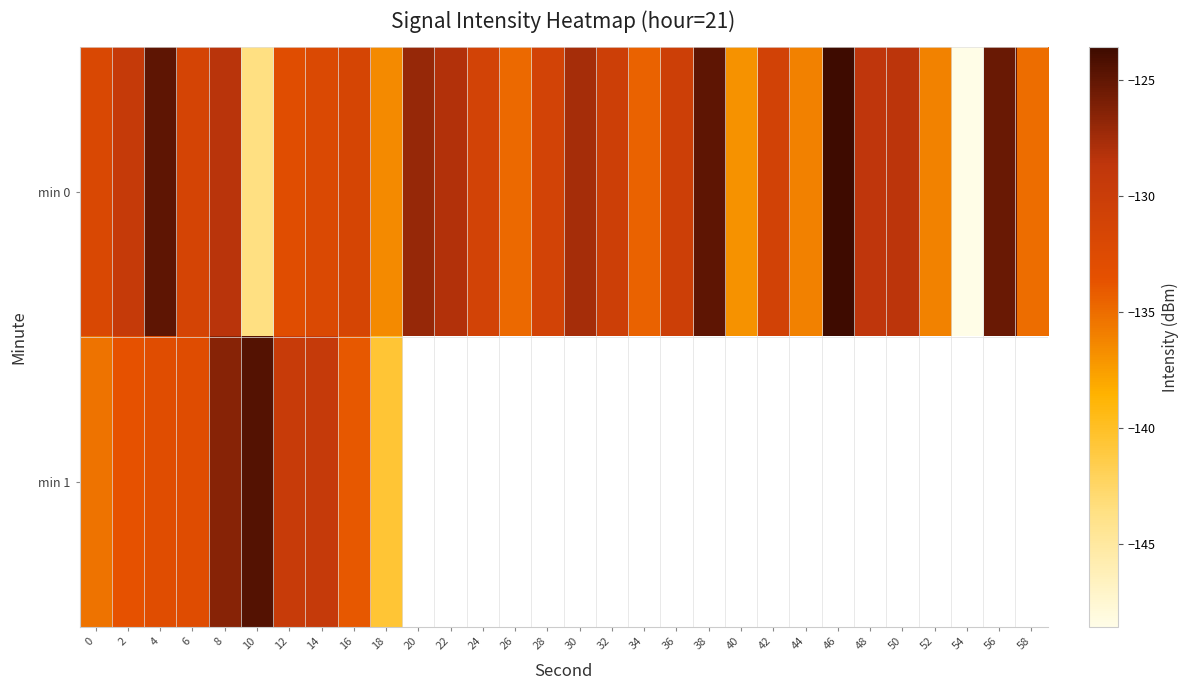

Which category has the highest value across all series?

46